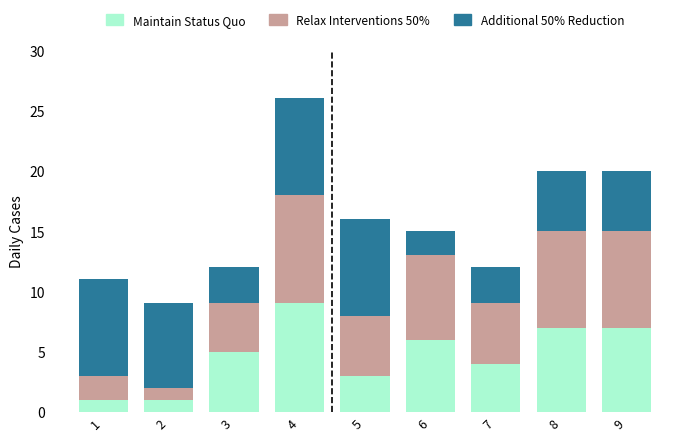

The Maintain Status Quo series shows 0 at 2. True or false?

False